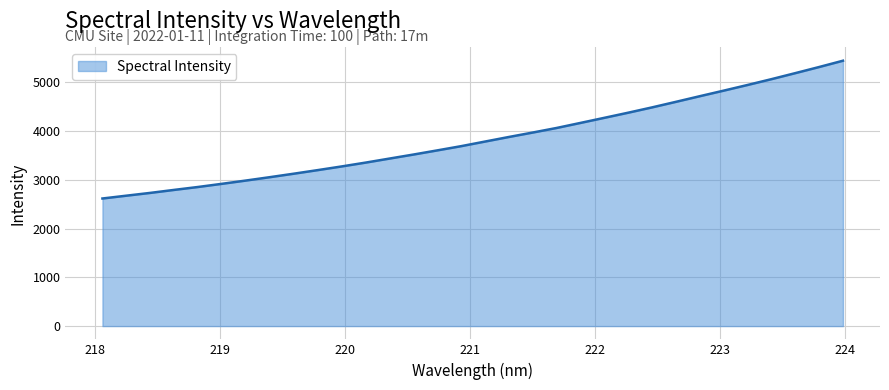

True or false: the data has more than 0 interior local peaks.

False